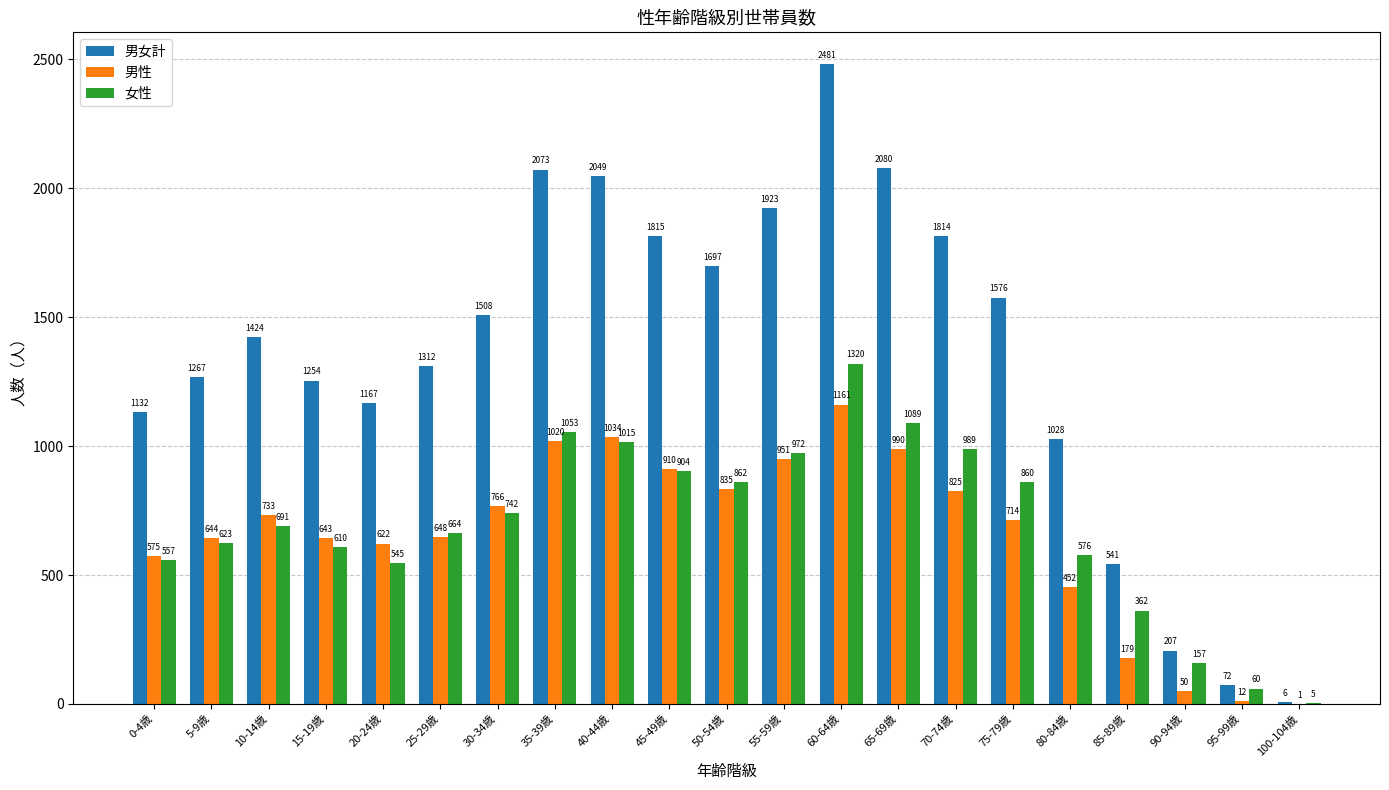

Which series has the largest total across all categories?

男女計